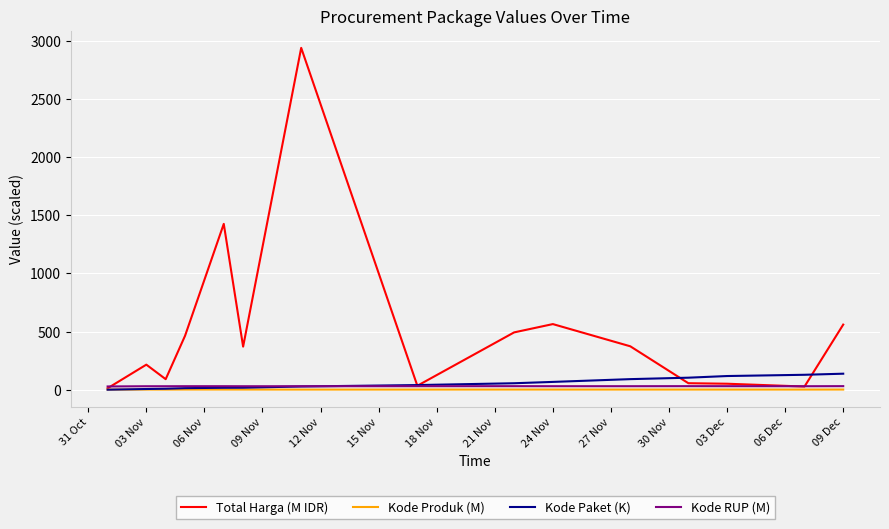

Which series has the largest total across all categories?

Total Harga (M IDR)